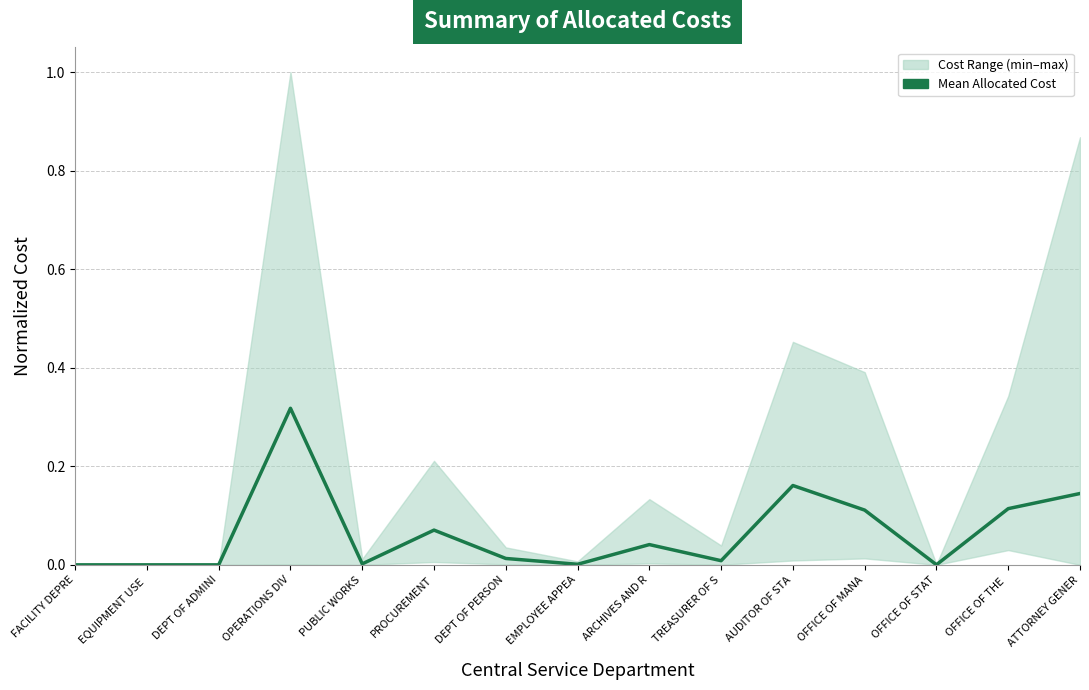

What is the average value?

0.1